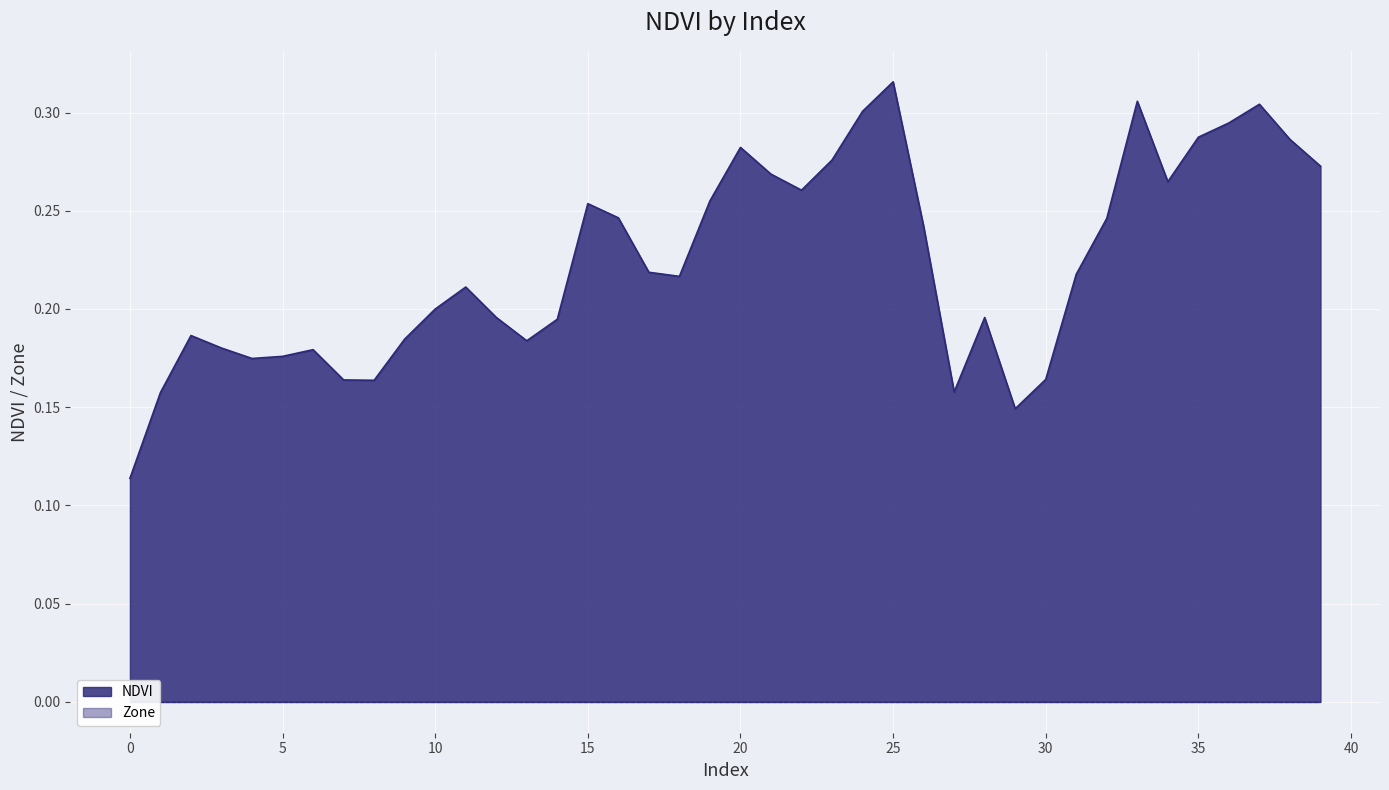

What is the greatest value displayed?

0.3